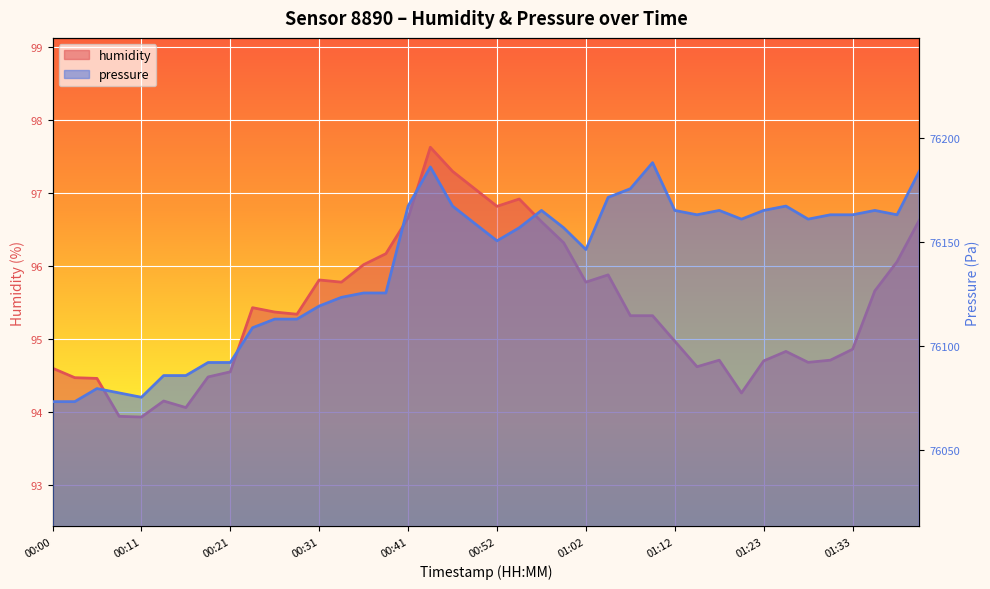

Reading left to right, extract all data points from this chart.

humidity: 00:00=94.6	00:03=94.5	00:05=94.5	00:08=93.9	00:11=93.9	00:13=94.2	00:16=94.1	00:18=94.5	00:21=94.5	00:23=95.4	00:26=95.4	00:29=95.3	00:31=95.8	00:34=95.8	00:36=96.0	00:39=96.2	00:41=96.7	00:44=97.6	00:46=97.3	00:49=97.1	00:52=96.8	00:54=96.9	00:57=96.6	00:59=96.3	01:02=95.8	01:05=95.9	01:07=95.3	01:10=95.3	01:12=95.0	01:15=94.6	01:17=94.7	01:20=94.3	01:23=94.7	01:26=94.8	01:28=94.7	01:31=94.7	01:33=94.9	01:36=95.7	01:38=96.1	01:41=96.6
pressure: 00:00=76073.1	00:03=76073.1	00:05=76079.4	00:08=76077.3	00:11=76075.2	00:13=76085.6	00:16=76085.6	00:18=76091.9	00:21=76091.9	00:23=76108.6	00:26=76112.8	00:29=76112.8	00:31=76119.1	00:34=76123.2	00:36=76125.3	00:39=76125.3	00:41=76167.1	00:44=76185.9	00:46=76167.1	00:49=76158.8	00:52=76150.4	00:54=76156.7	00:57=76165.0	00:59=76156.7	01:02=76146.2	01:05=76171.3	01:07=76175.5	01:10=76188.0	01:12=76165.0	01:15=76162.9	01:17=76165.0	01:20=76160.8	01:23=76165.0	01:26=76167.1	01:28=76160.8	01:31=76162.9	01:33=76162.9	01:36=76165.0	01:38=76162.9	01:41=76183.8